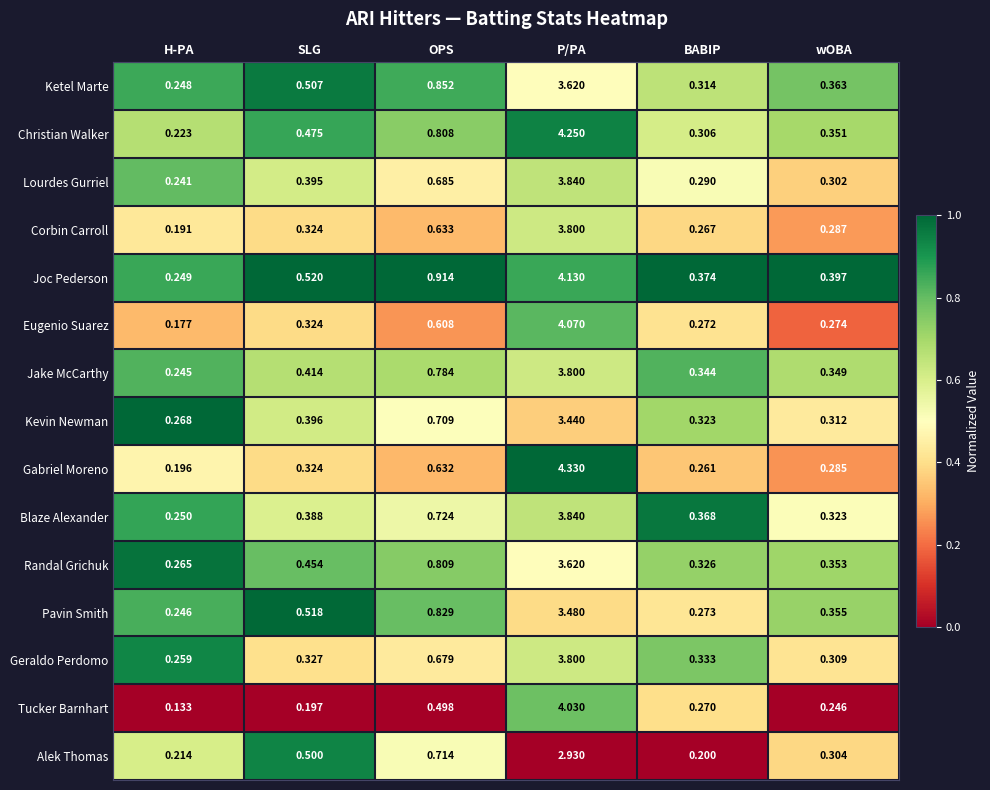

Rank the categories by Christian Walker value from lowest to highest.

H-PA, BABIP, wOBA, SLG, OPS, P/PA